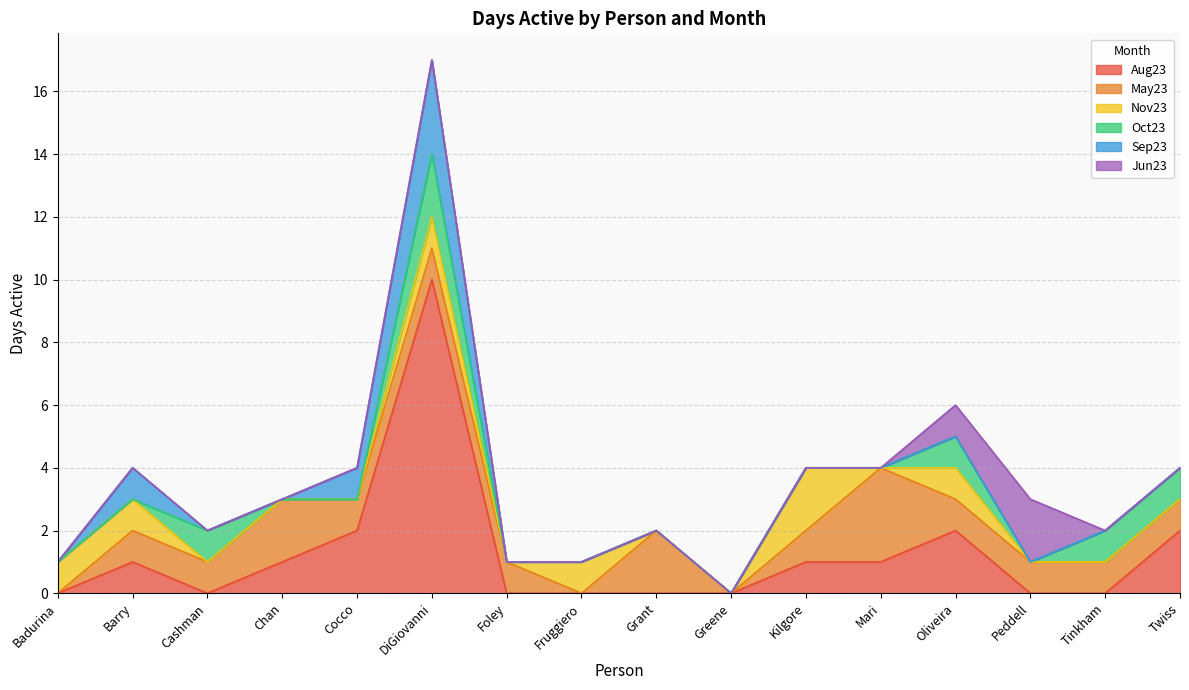

Reading right to left, extract all data points from this chart.

Aug23: Twiss=2	Tinkham=0	Peddell=0	Oliveira=2	Mari=1	Kilgore=1	Greene=0	Grant=0	Fruggiero=0	Foley=0	DiGiovanni=10	Cocco=2	Chan=1	Cashman=0	Barry=1	Badurina=0
May23: Twiss=1	Tinkham=1	Peddell=1	Oliveira=1	Mari=3	Kilgore=1	Greene=0	Grant=2	Fruggiero=0	Foley=1	DiGiovanni=1	Cocco=1	Chan=2	Cashman=1	Barry=1	Badurina=0
Nov23: Twiss=0	Tinkham=0	Peddell=0	Oliveira=1	Mari=0	Kilgore=2	Greene=0	Grant=0	Fruggiero=1	Foley=0	DiGiovanni=1	Cocco=0	Chan=0	Cashman=0	Barry=1	Badurina=1
Oct23: Twiss=1	Tinkham=1	Peddell=0	Oliveira=1	Mari=0	Kilgore=0	Greene=0	Grant=0	Fruggiero=0	Foley=0	DiGiovanni=2	Cocco=0	Chan=0	Cashman=1	Barry=0	Badurina=0
Sep23: Twiss=0	Tinkham=0	Peddell=0	Oliveira=0	Mari=0	Kilgore=0	Greene=0	Grant=0	Fruggiero=0	Foley=0	DiGiovanni=3	Cocco=1	Chan=0	Cashman=0	Barry=1	Badurina=0
Jun23: Twiss=0	Tinkham=0	Peddell=2	Oliveira=1	Mari=0	Kilgore=0	Greene=0	Grant=0	Fruggiero=0	Foley=0	DiGiovanni=0	Cocco=0	Chan=0	Cashman=0	Barry=0	Badurina=0